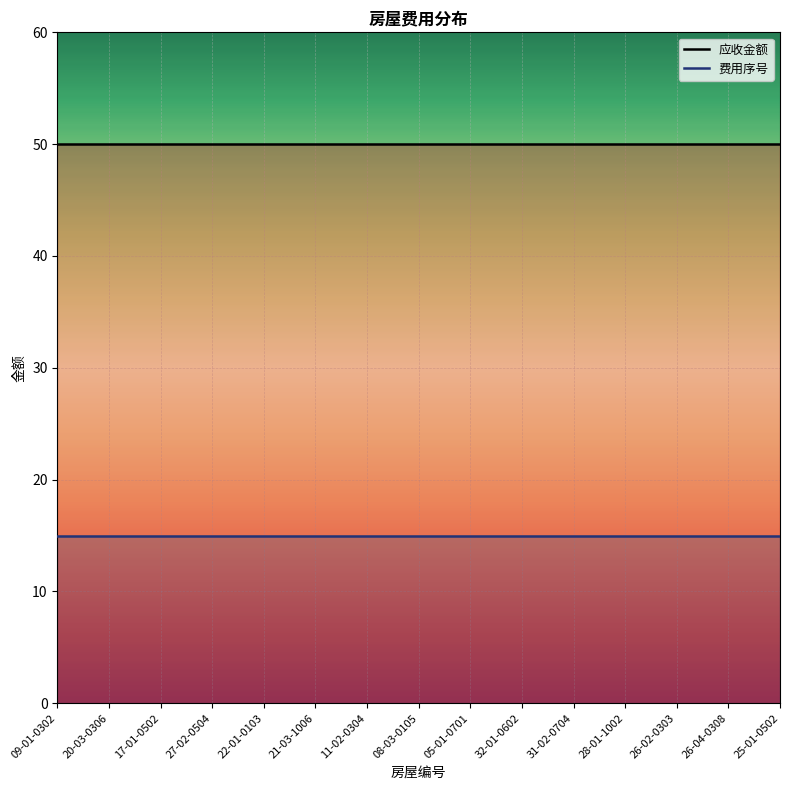

Which series changed the most between 20-03-0306 and 26-02-0303?

应收金额_line